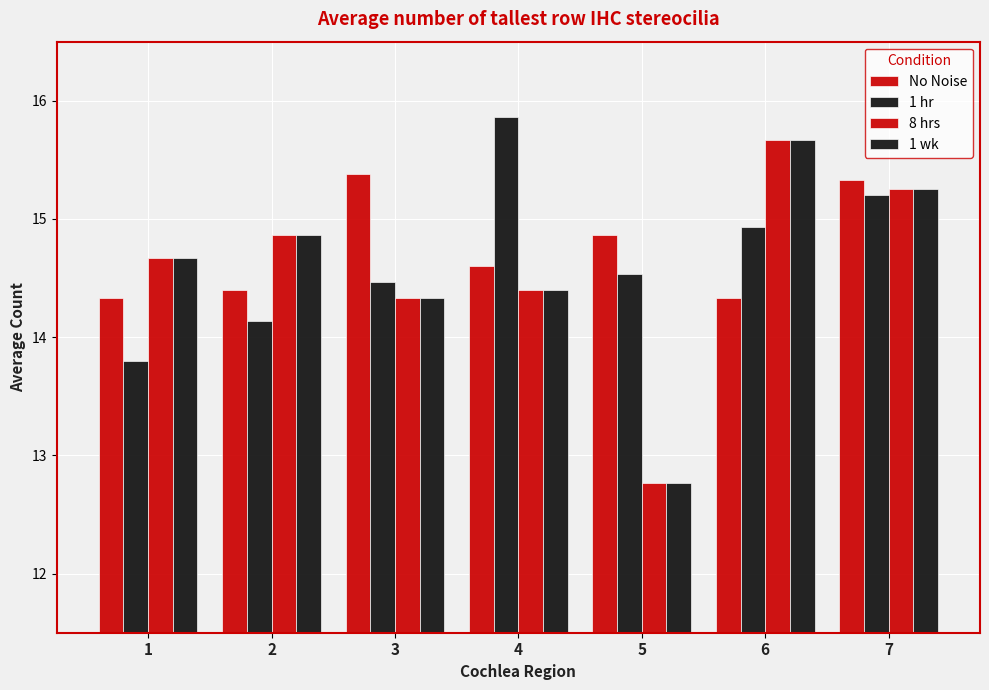

What is the maximum value shown in the chart?

15.9